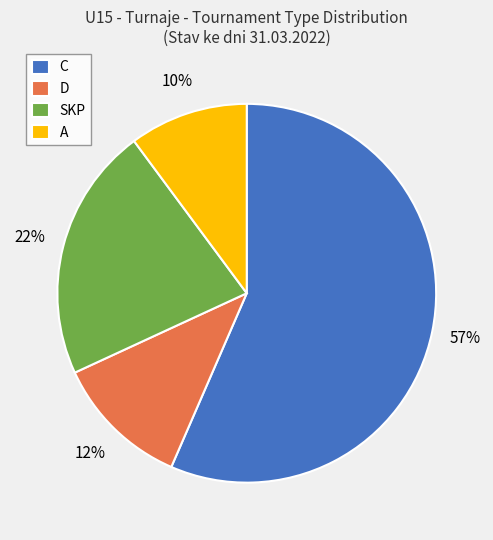

Rank the categories by value from highest to lowest.

C, SKP, D, A